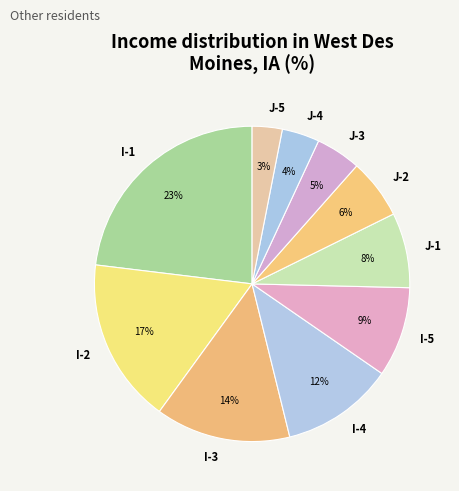

Which slice is the smallest?

J-5